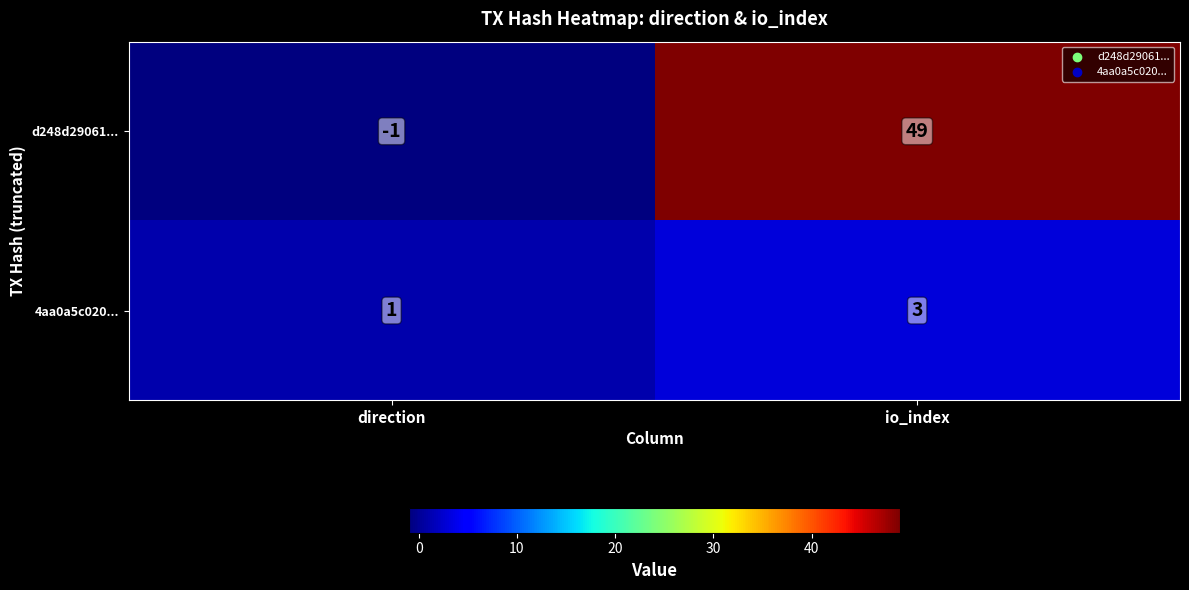

Which series has the largest range (max minus min)?

d248d29061...